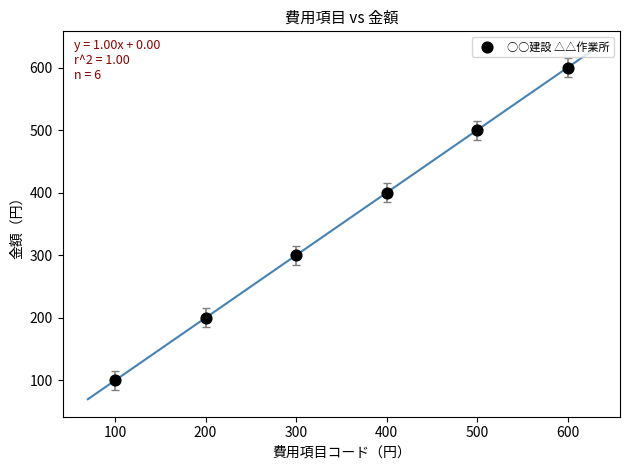

What is the range of Y values (max minus min)?

500